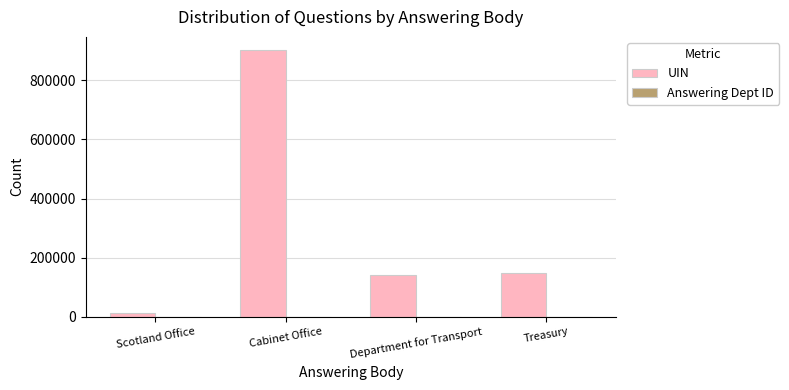

At which category does the chart reach its peak across all series?

Cabinet Office